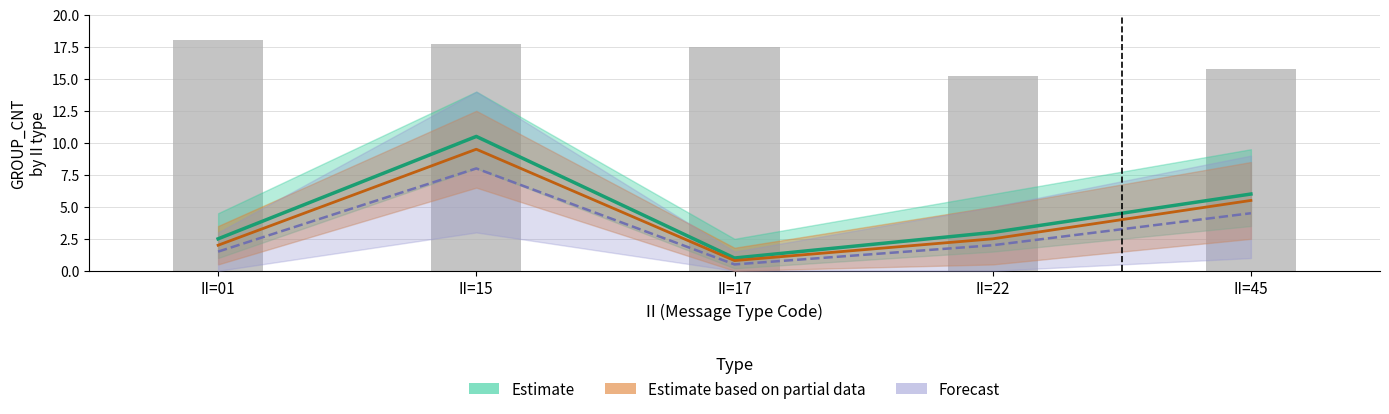

What is the difference between the highest and lowest values at II=45?

1.5